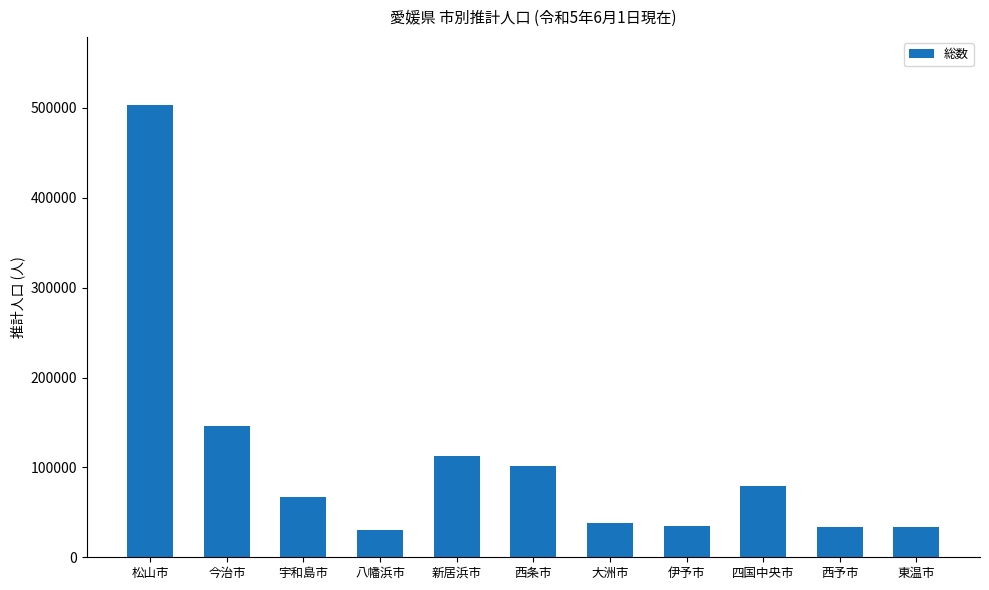

What is the minimum value shown in the chart?

30171